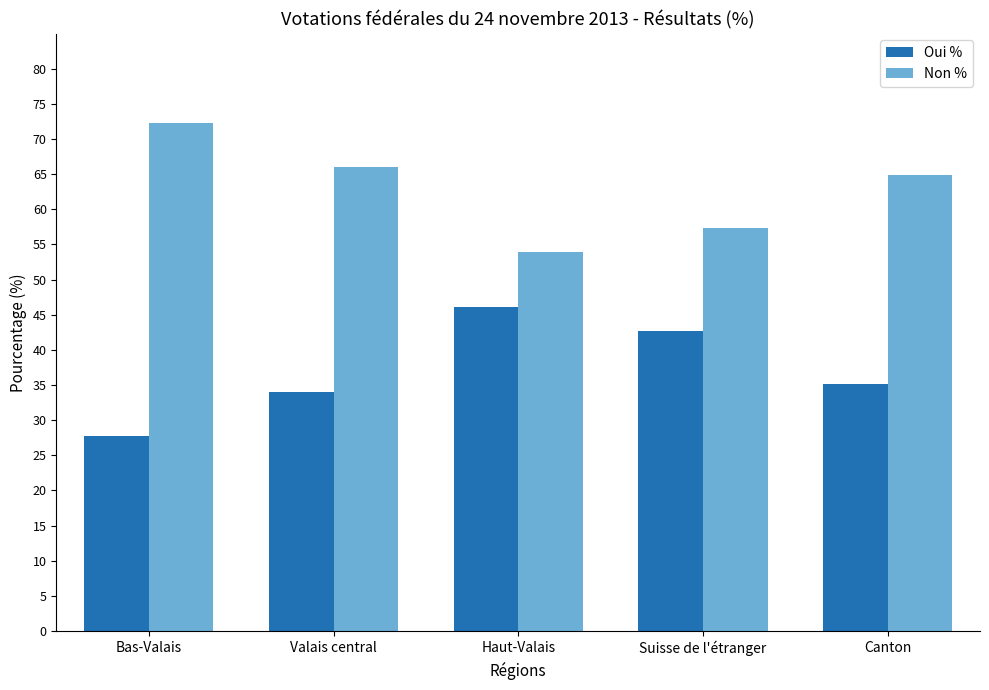

How many data points does each series have?

5